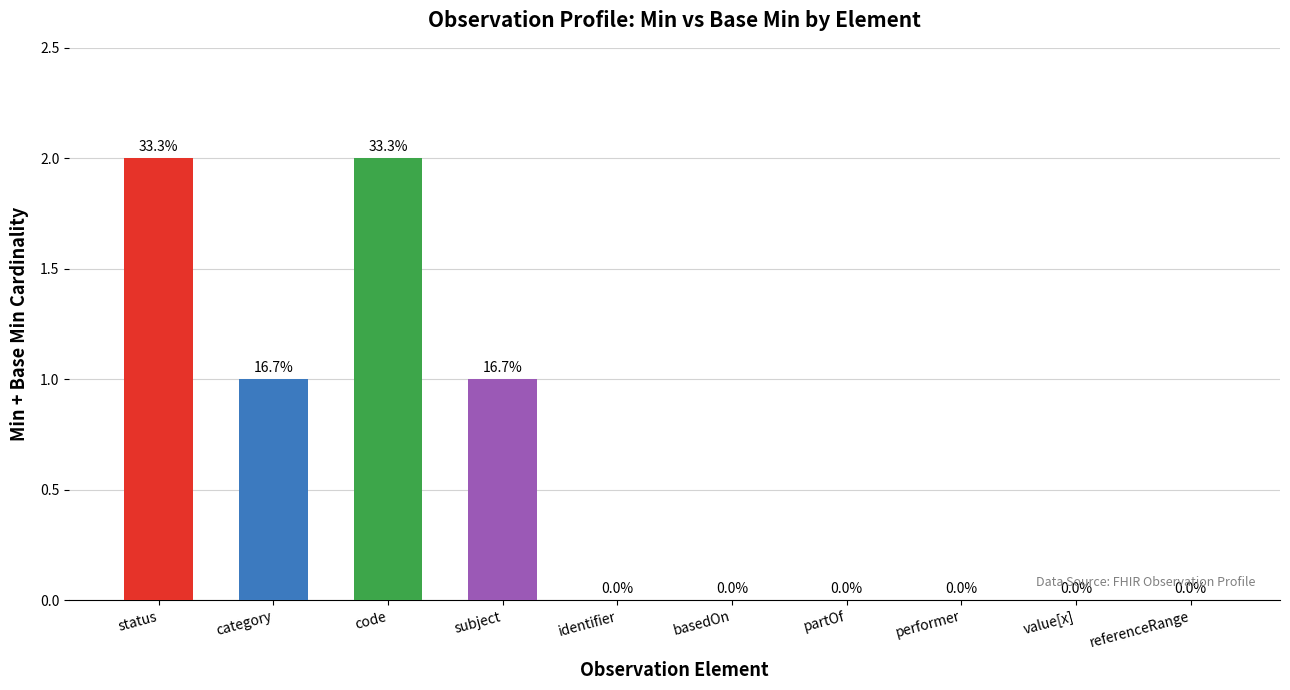

What is the sum of all values?

6